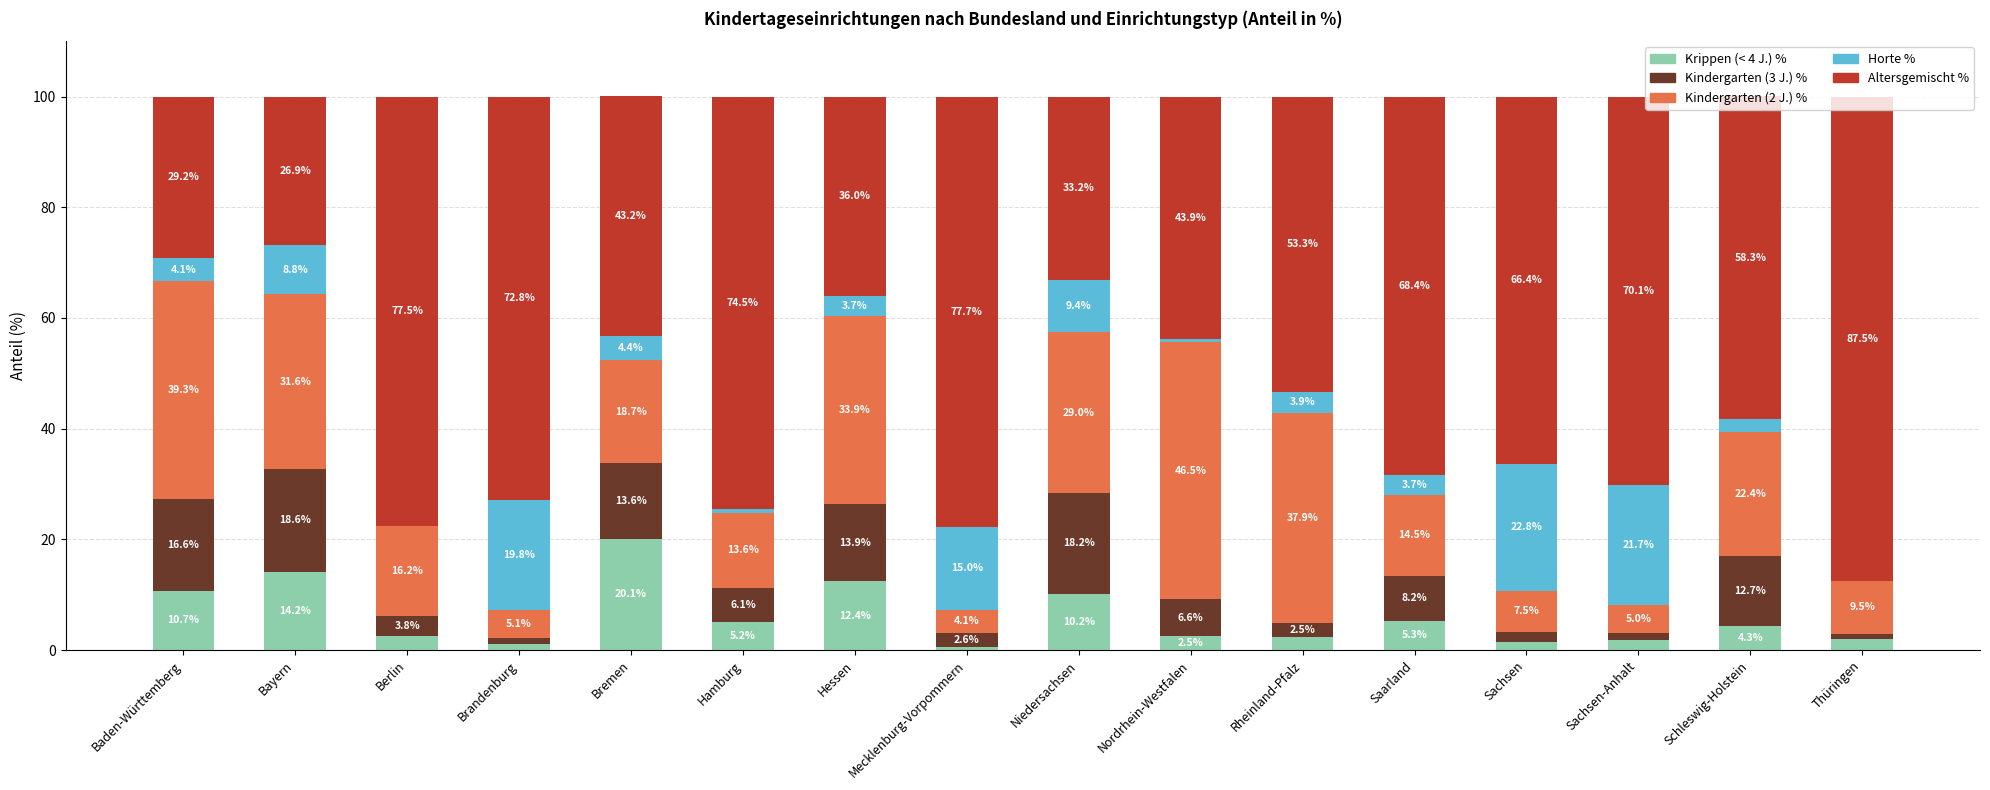

At which label does Krippen (< 4 J.) % first exceed 4?

Baden-Württemberg